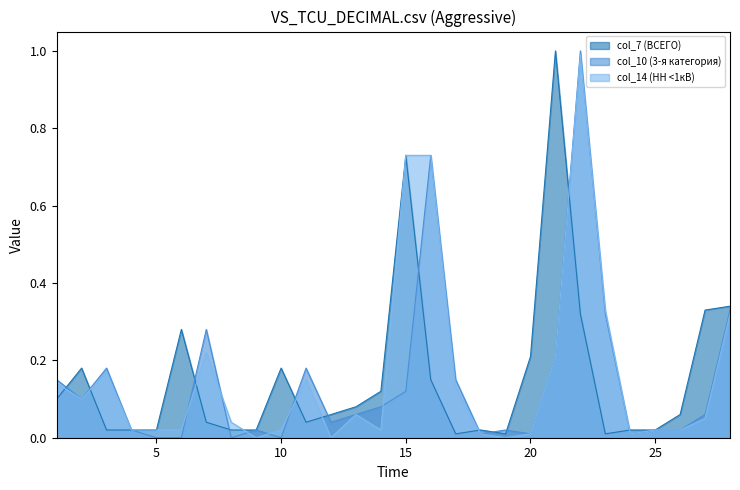

Which series has the widest spread of values?

col_10 (3-я категория)